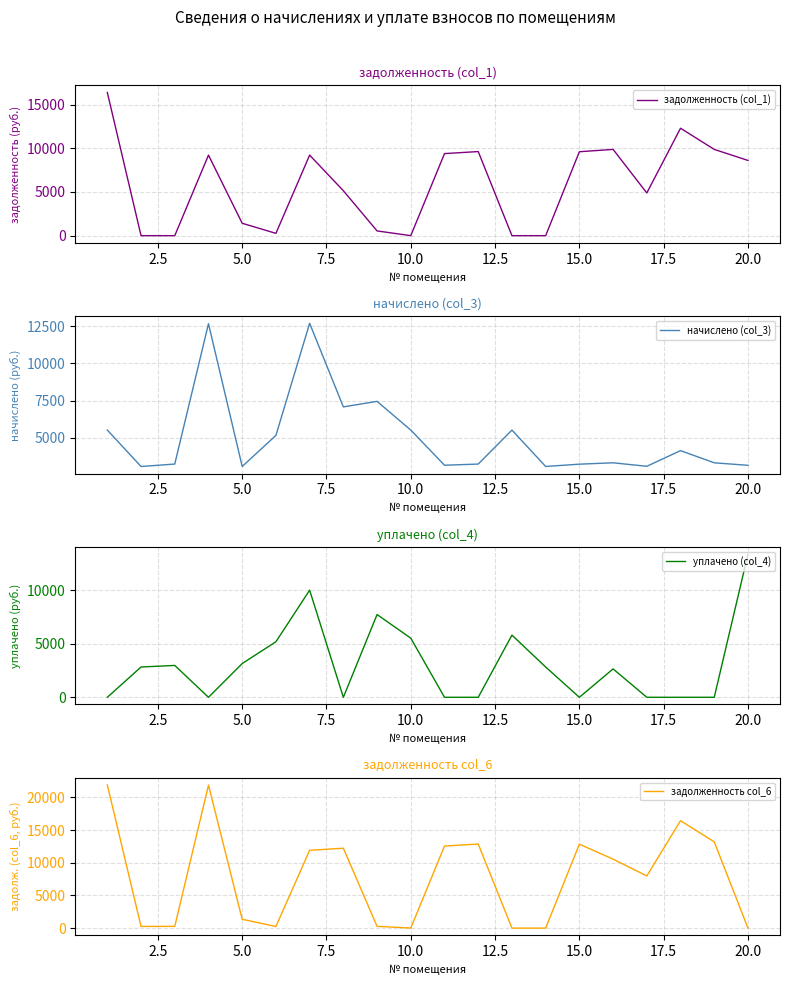

What is the value of the начислено (col_3) point at the 16th from the left?

3330.7